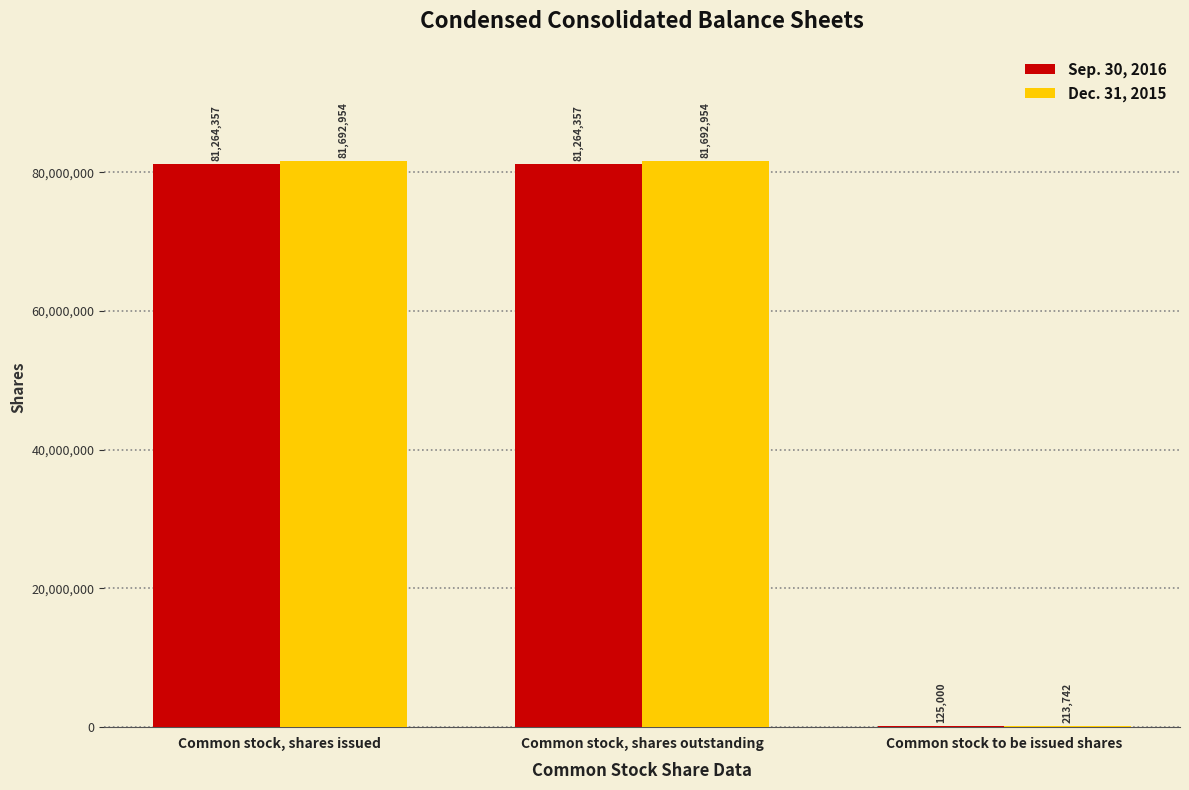

Read the Sep. 30, 2016 value at Common stock, shares issued, to the nearest 50.

81264350